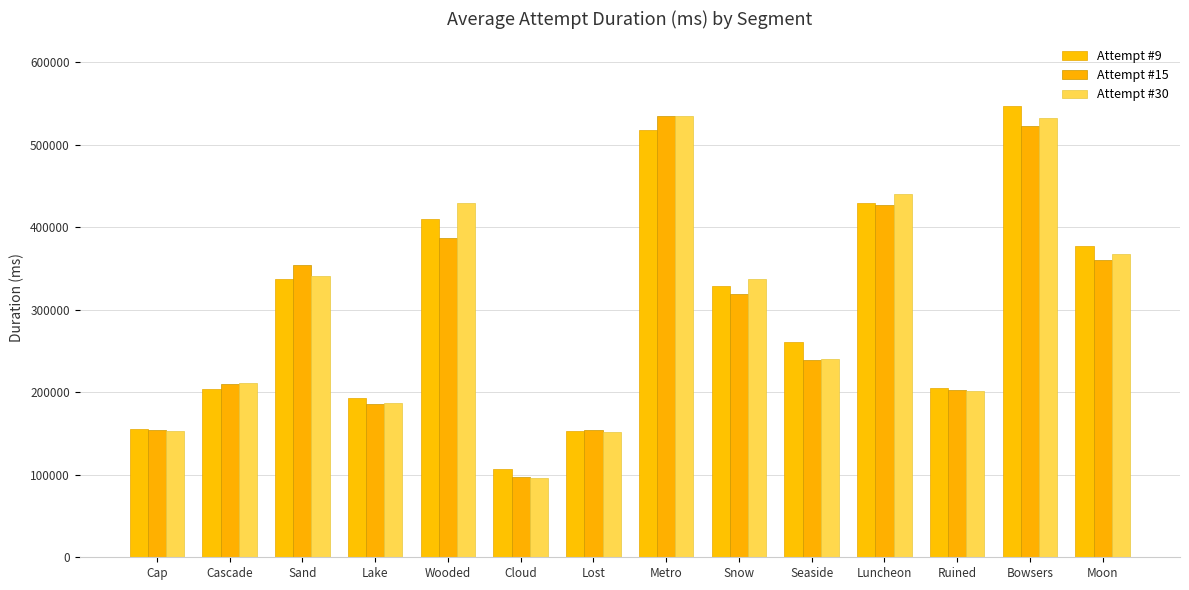

How many bars are there in total?

42